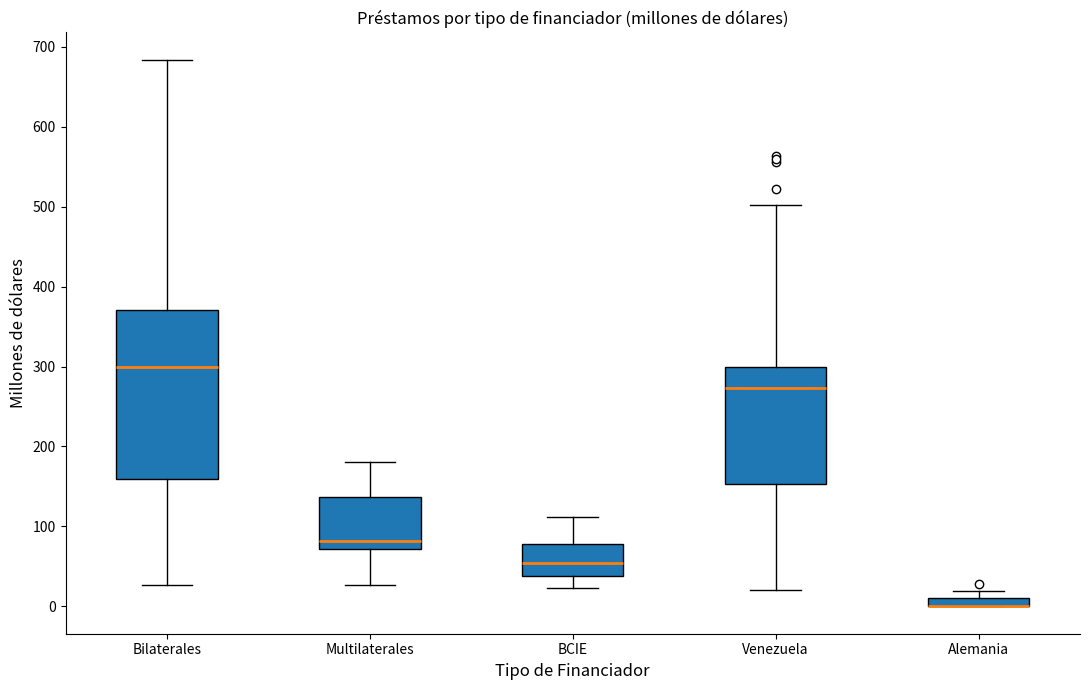

Where does the lower whisker of the box for Multilaterales end on the y-axis? The values are not printed on the chart, so give them approximately, as read against the axis.

30